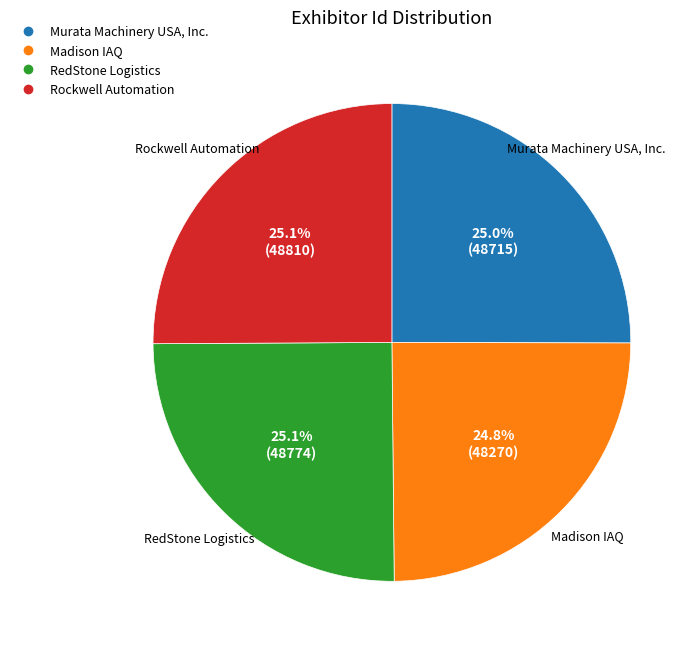

Does Rockwell Automation represent more than half of the total?

No